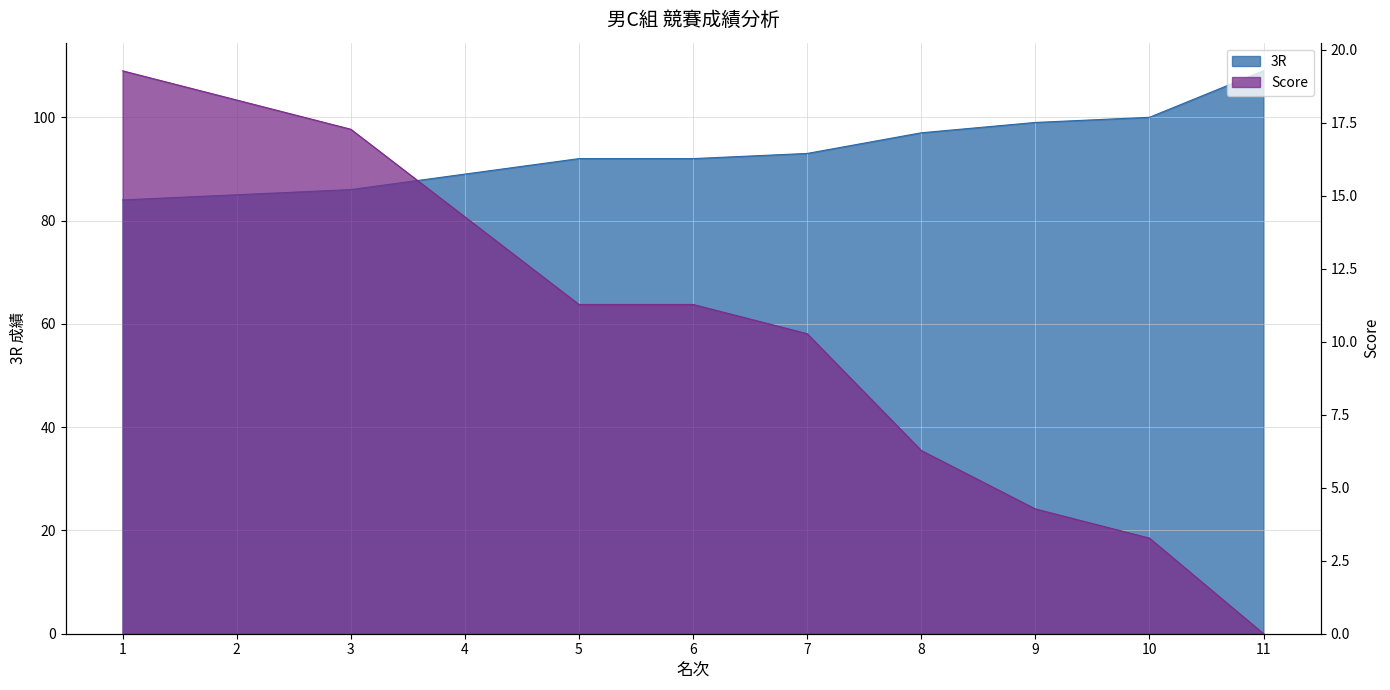

What are all the series names shown in the legend?

3R, Score